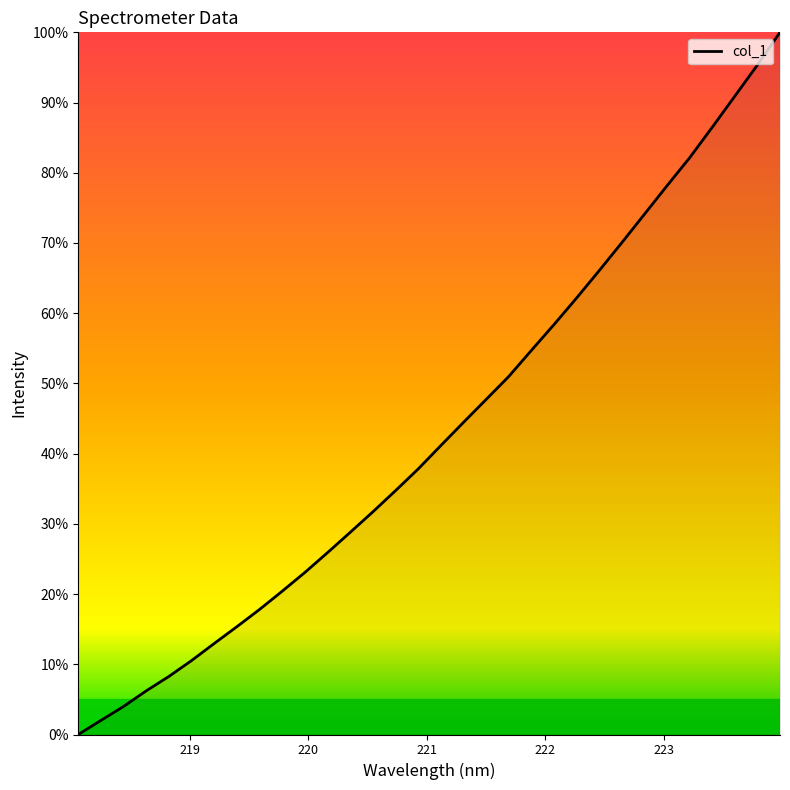

What is the difference between the maximum and minimum values?

100.0